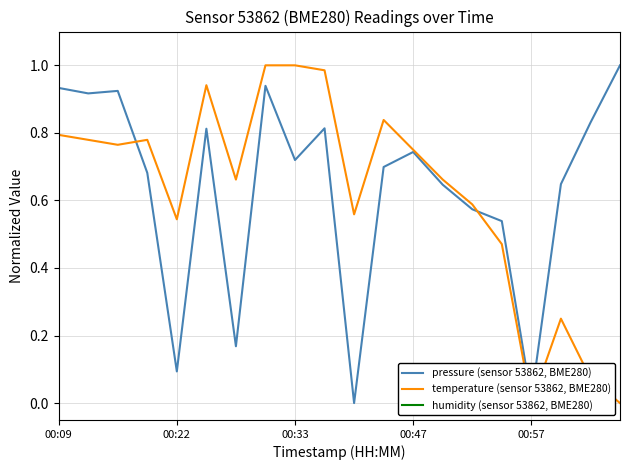

How many lines are shown in the chart?

3